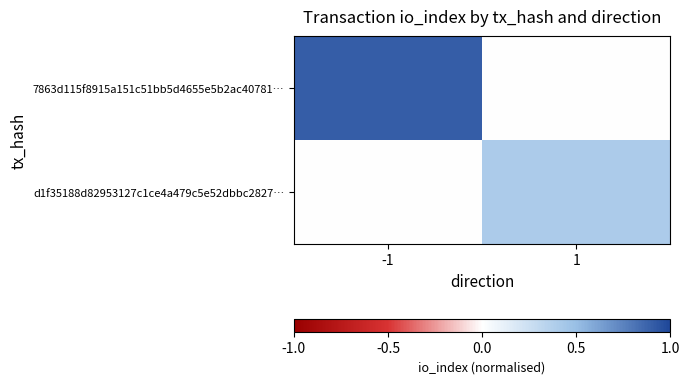

At which category does the chart reach its minimum across all series?

1